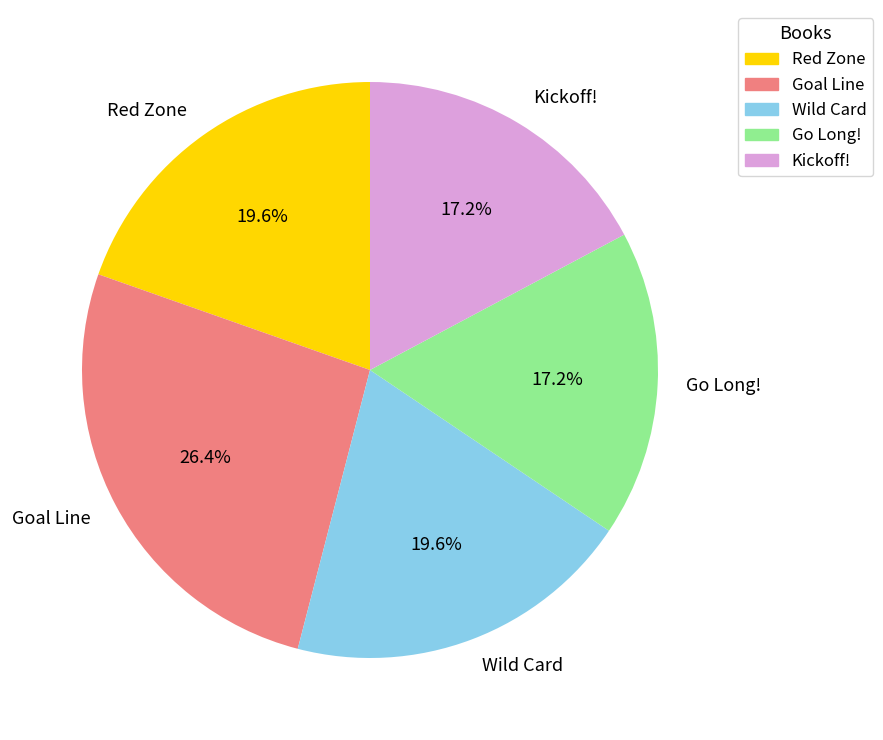

Is Goal Line the majority of the pie?

No